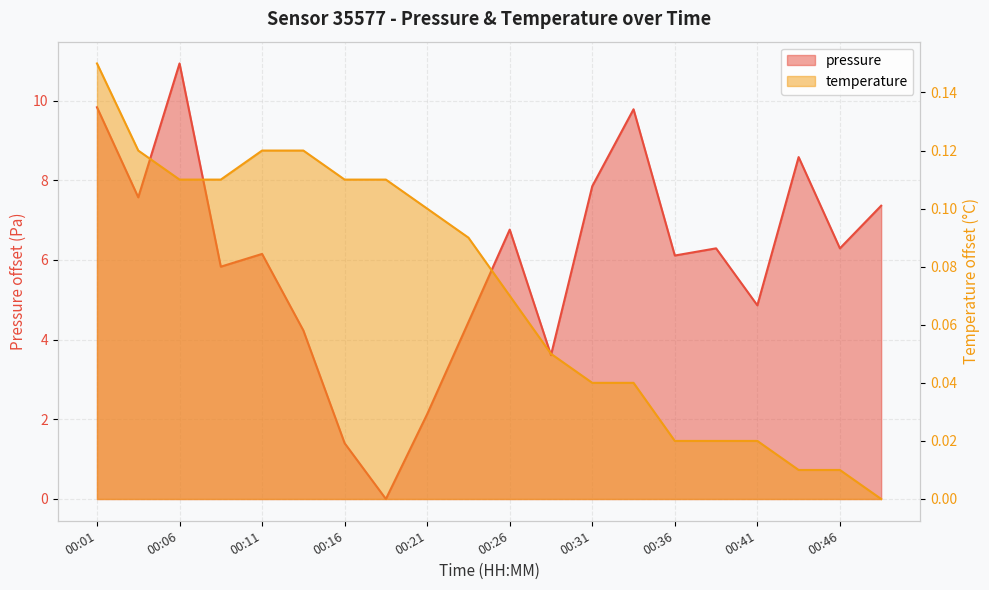

At which label is temperature closest to 0?

00:48